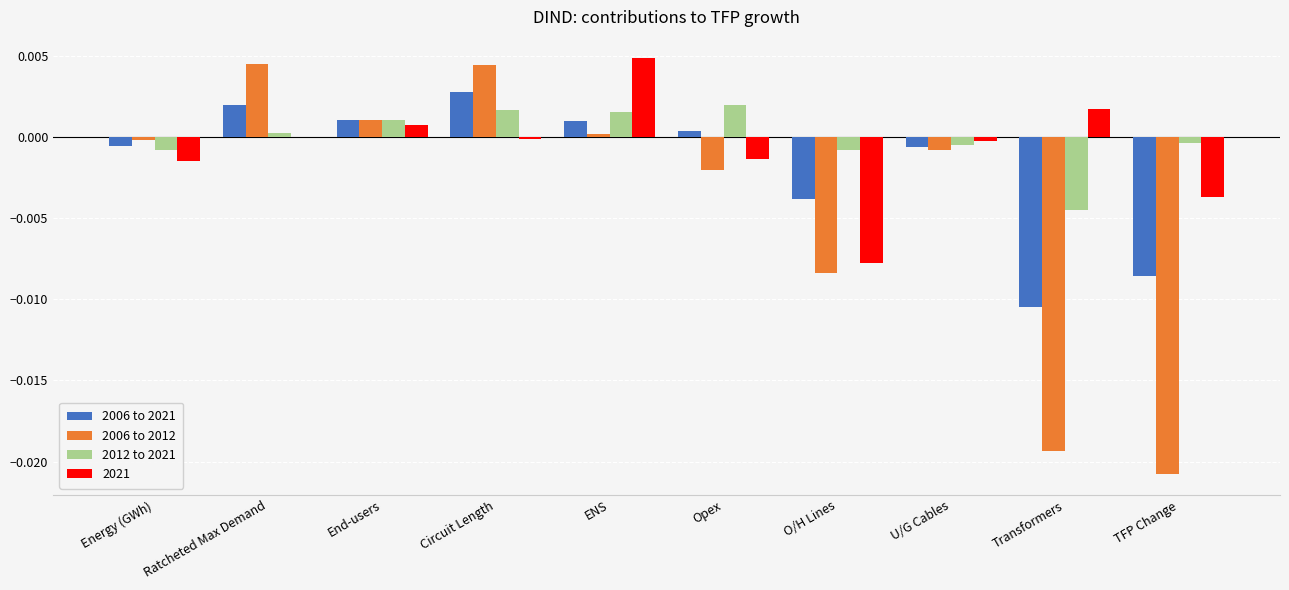

True or false: 2012 to 2021 has a value of 0.0 at Opex.

True